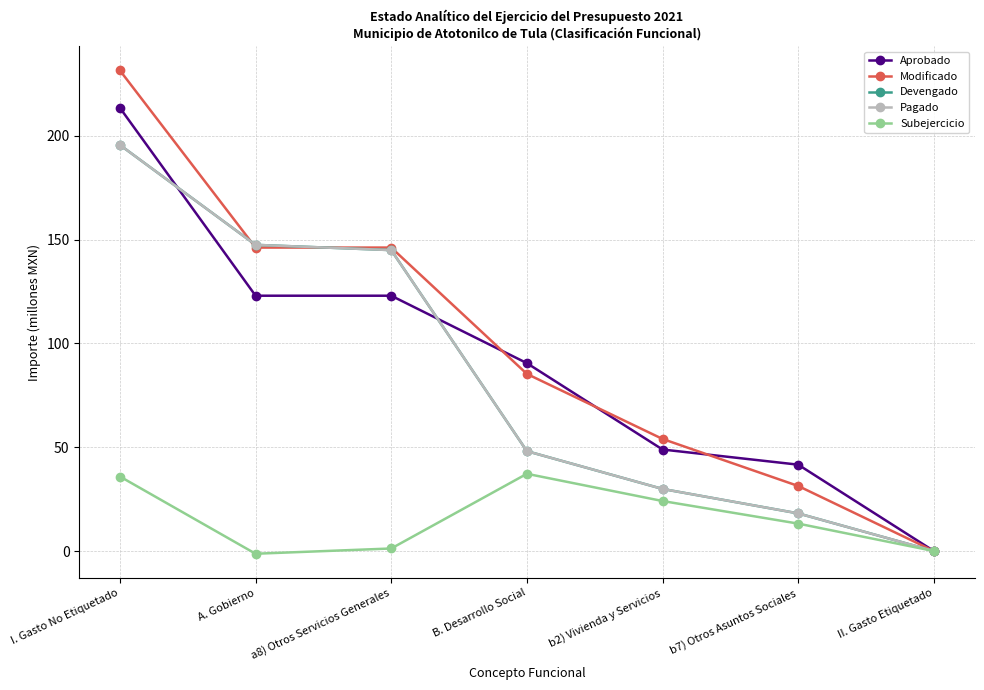

What is the sum of the Modificado values at b2) Vivienda y Servicios and I. Gasto No Etiquetado?

285.5